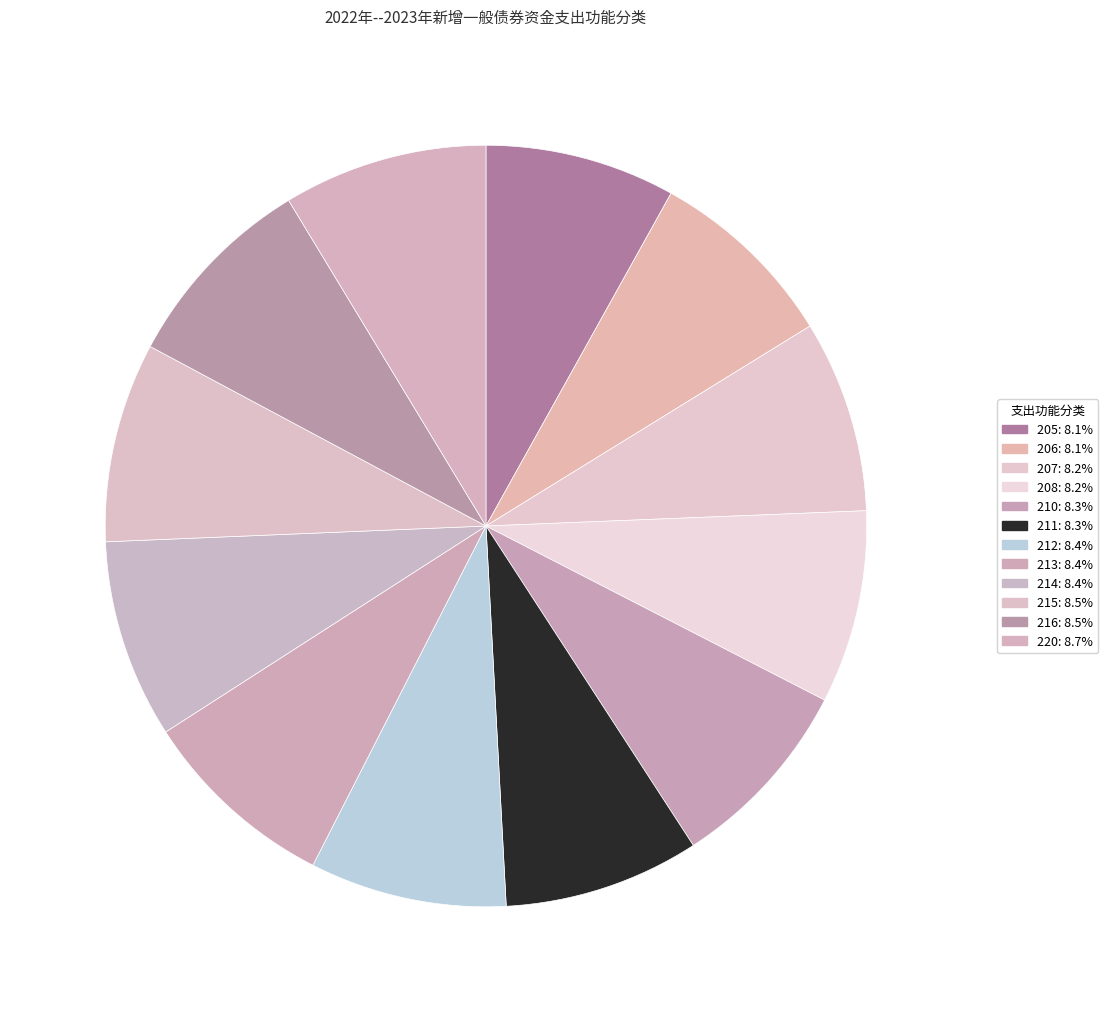

How many slices are in this pie chart?

12